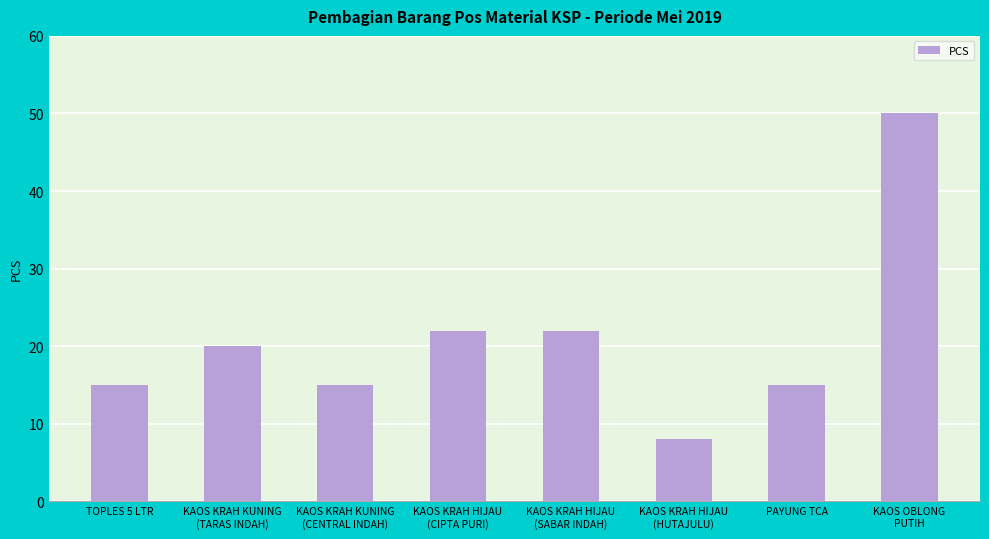

Is it true that the value at TOPLES 5 LTR is 15?

True